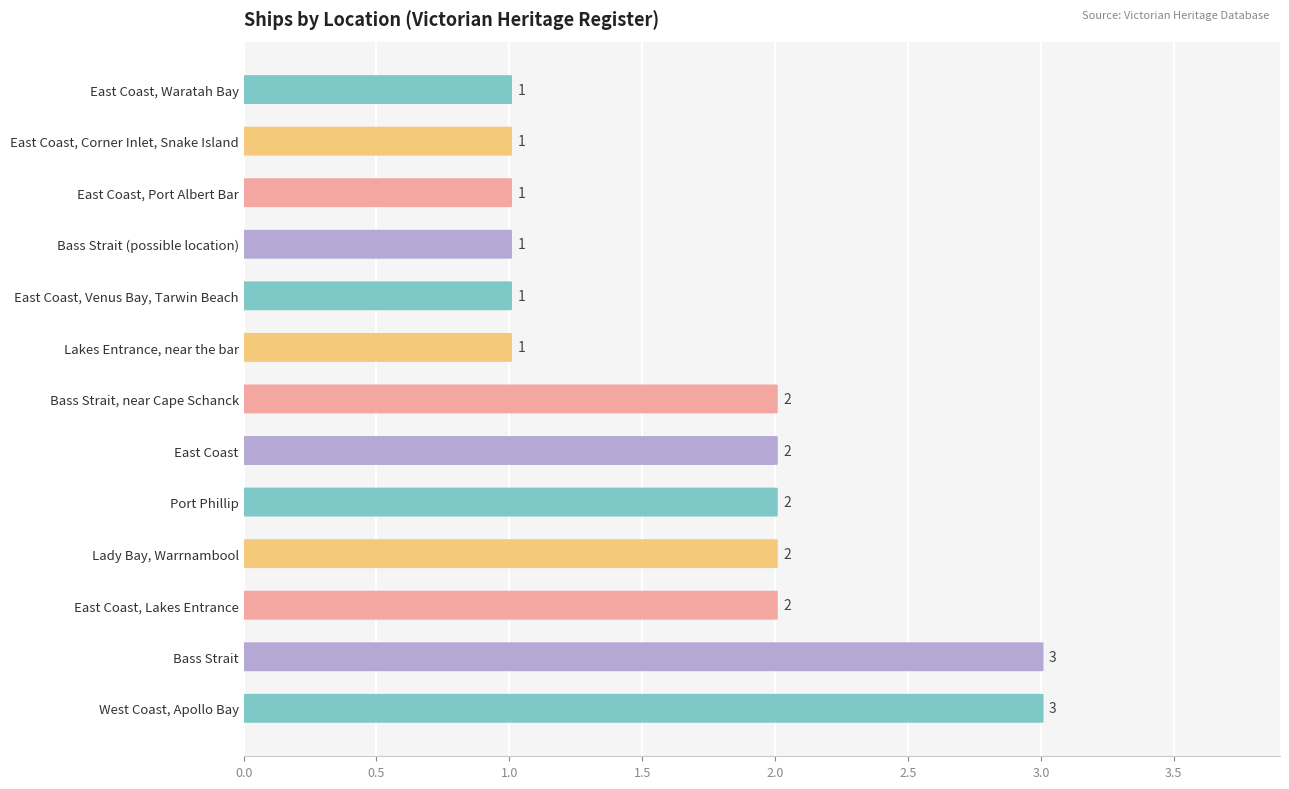

Count the number of categories in the chart.

13